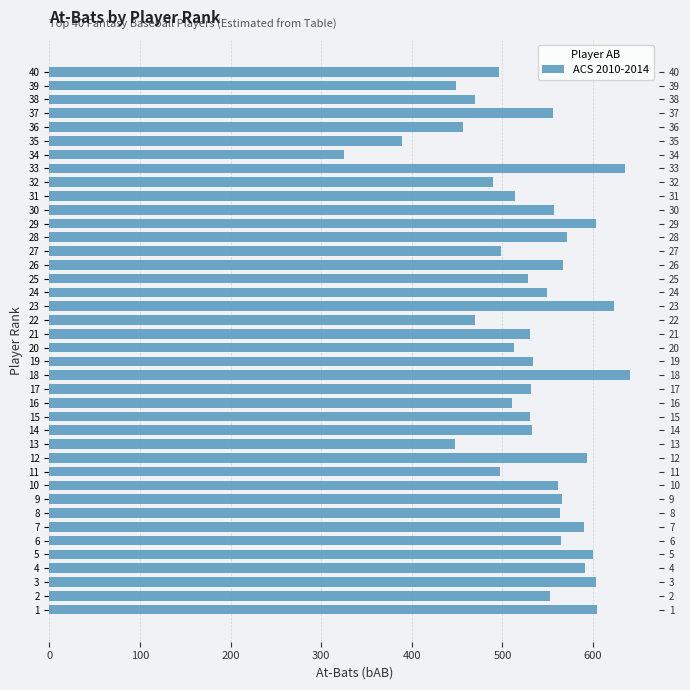

Does the chart contain any negative values?

No